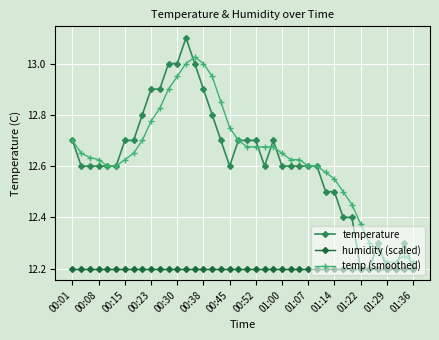

True or false: humidity (scaled) and temp (smoothed) cross at least once.

False